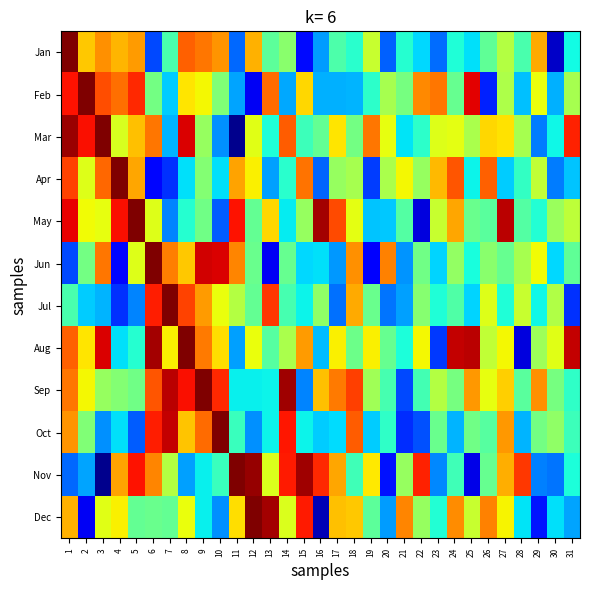

Between 15 and 18, which series saw the biggest shift?

Sep